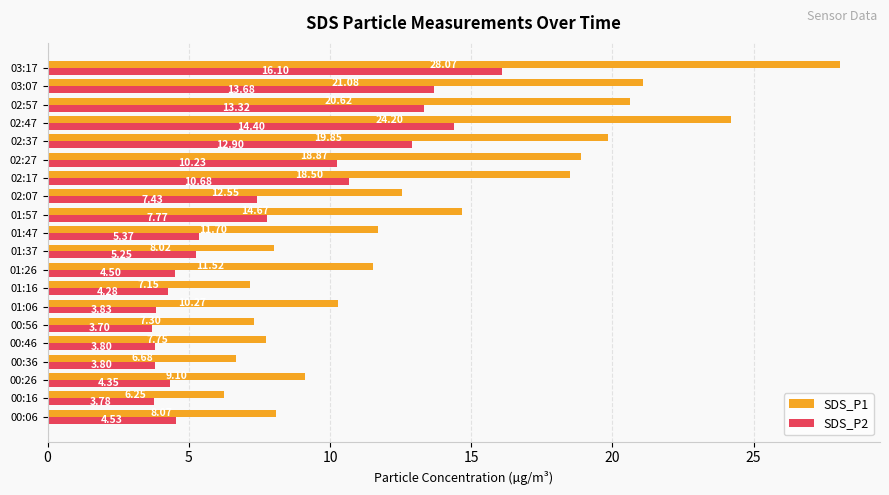

Is the value of SDS_P1 at 02:07 greater than the value of SDS_P2 at 01:37?

Yes